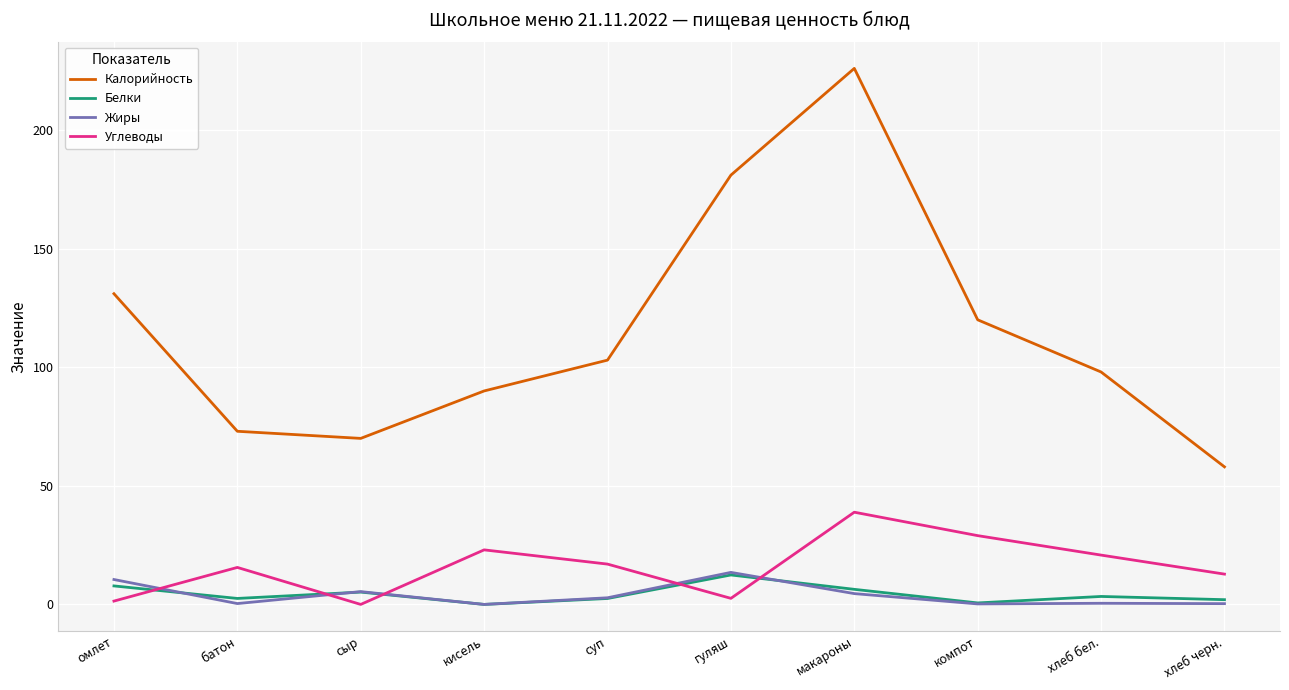

True or false: Белки and Калорийность cross at least once.

False